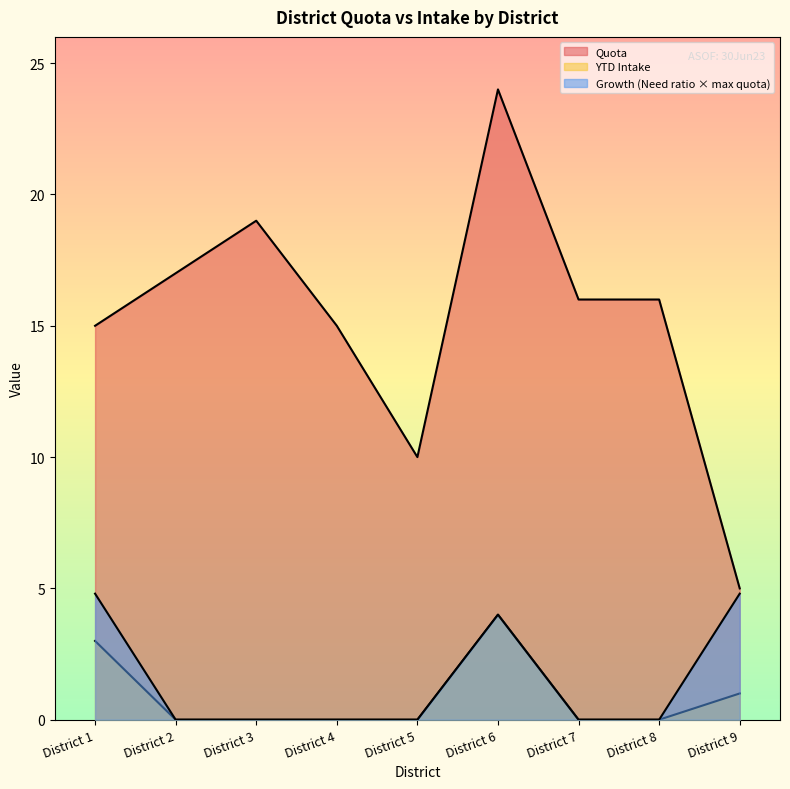

How many values in the Quota series exceed 16?

3